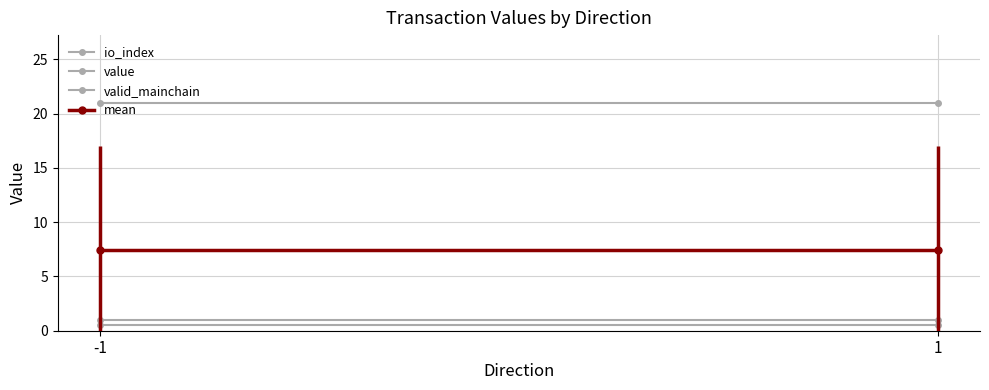

How many lines are shown in the chart?

4